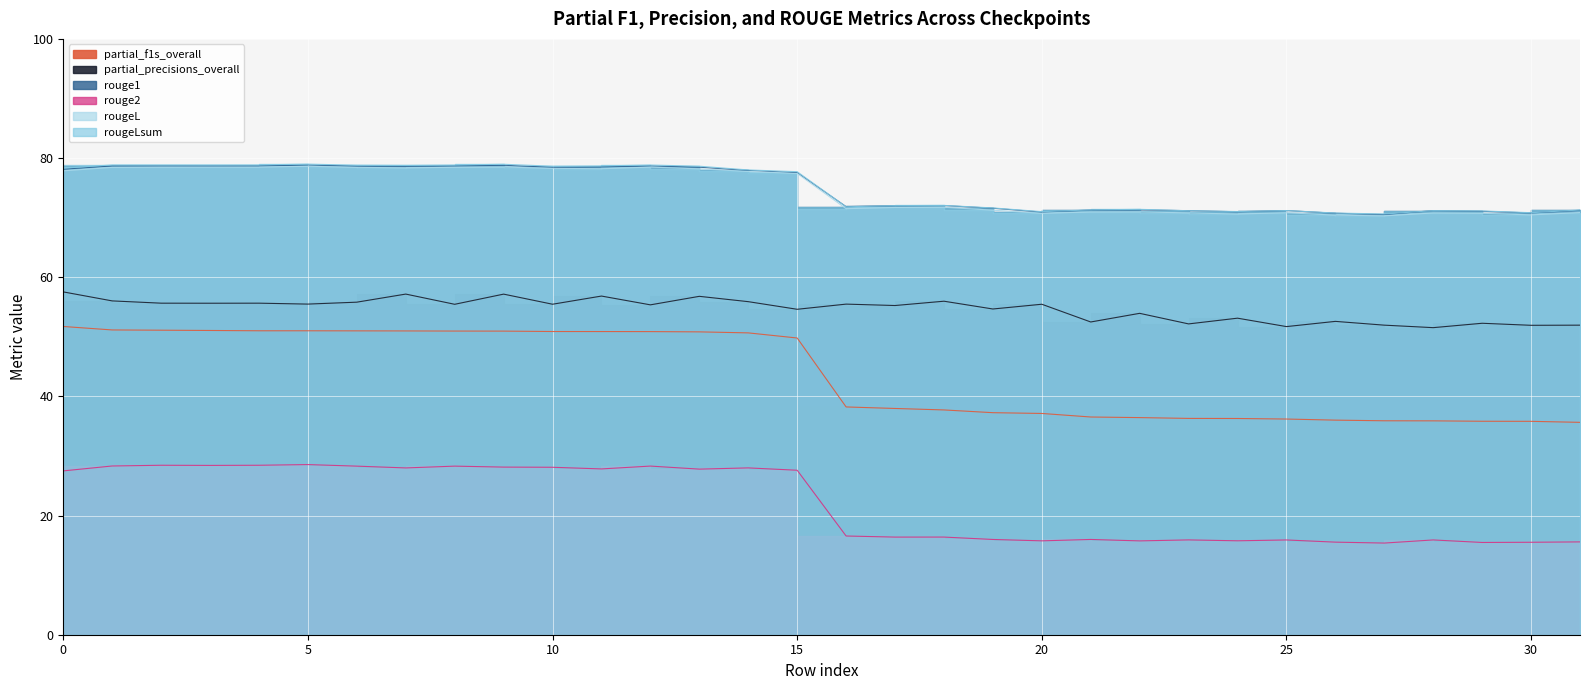

The value of metrics.partial_precisions_overall at 6 is 56.0. True or false?

True